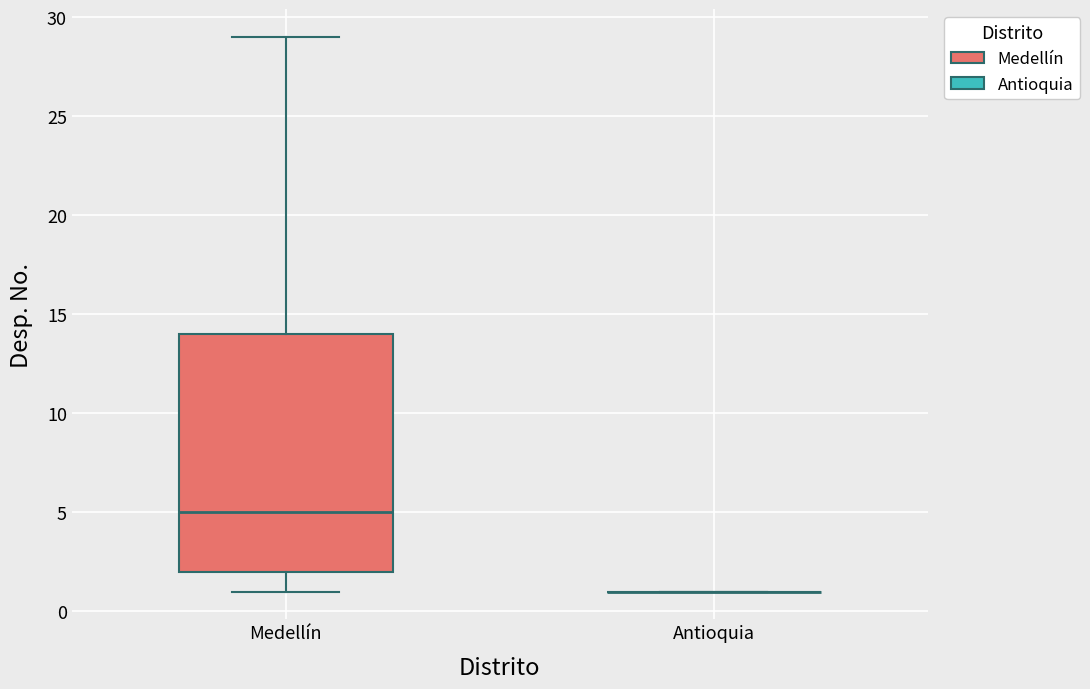

Which box is the tallest, from its lower edge to its upper edge?

Medellín